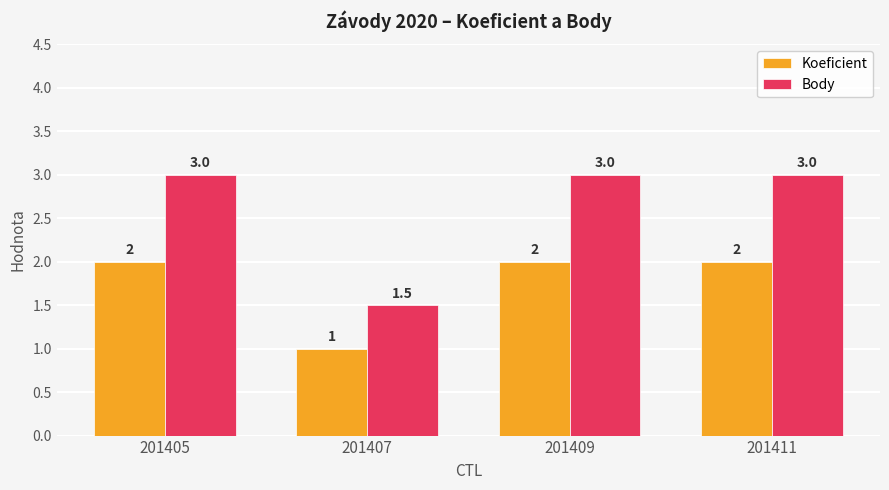

What is the difference between the maximum and minimum values in the Body series?

1.5